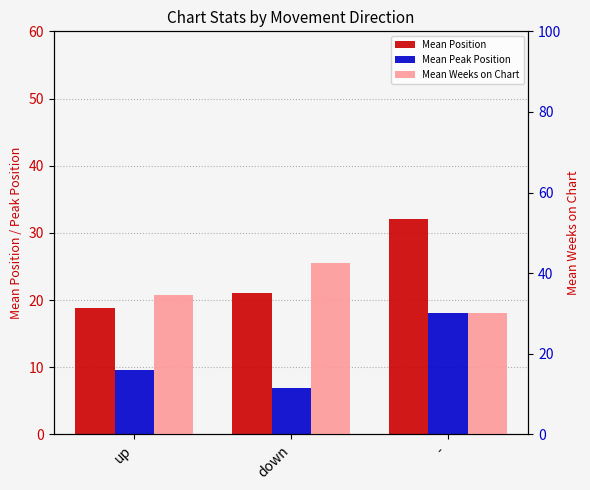

What is the difference between the maximum and second lowest values in the Mean Weeks on Chart series?

8.1